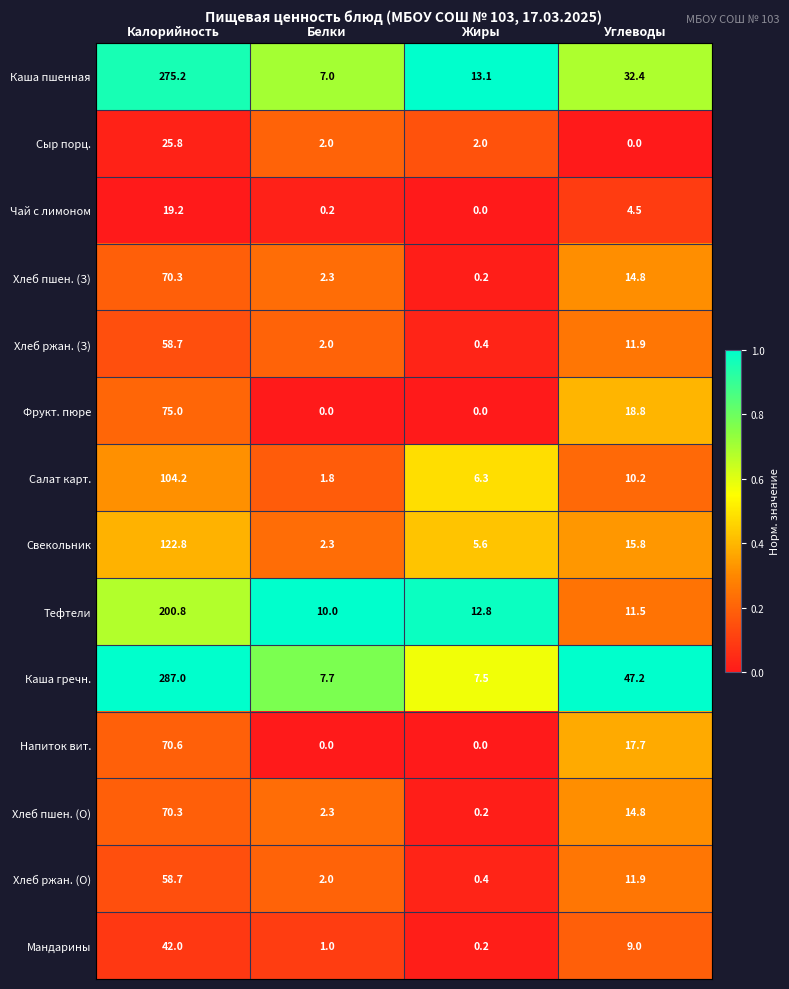

How many distinct data groups are displayed?

14